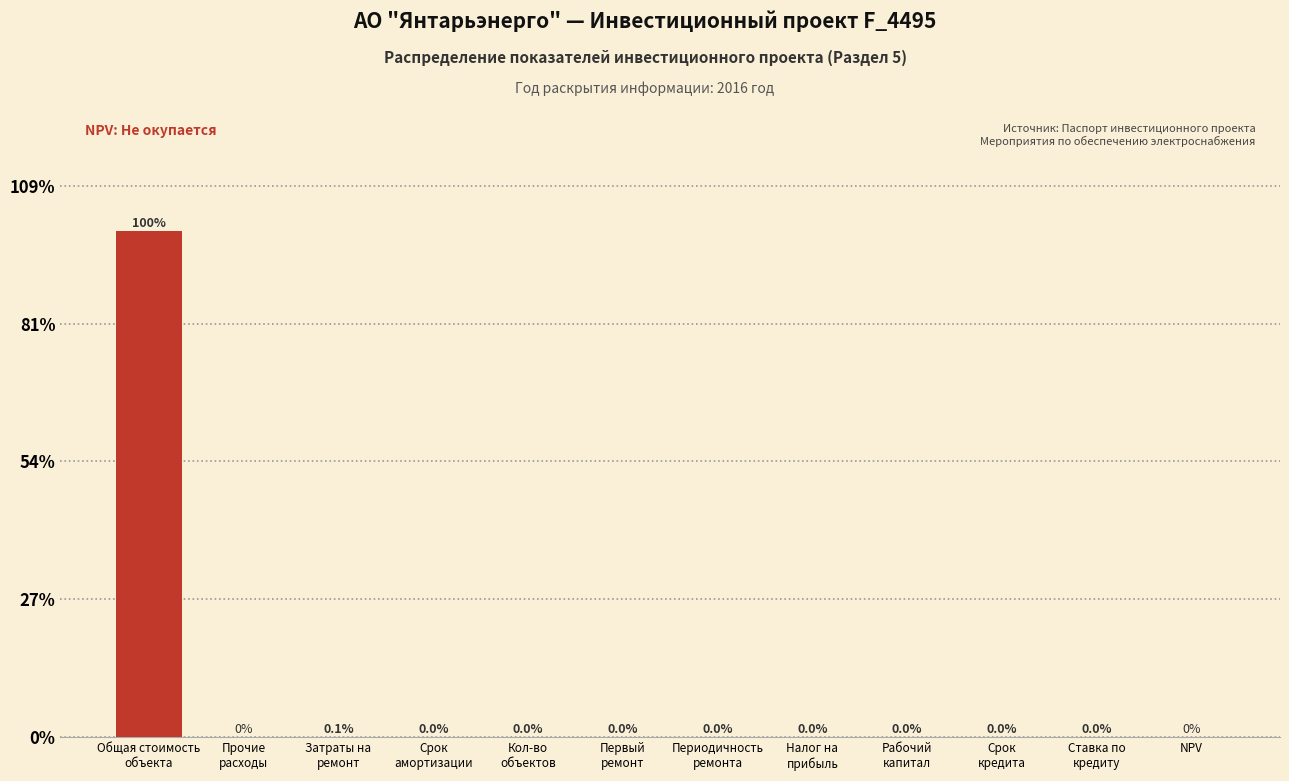

What is the sum of all values?

100.0